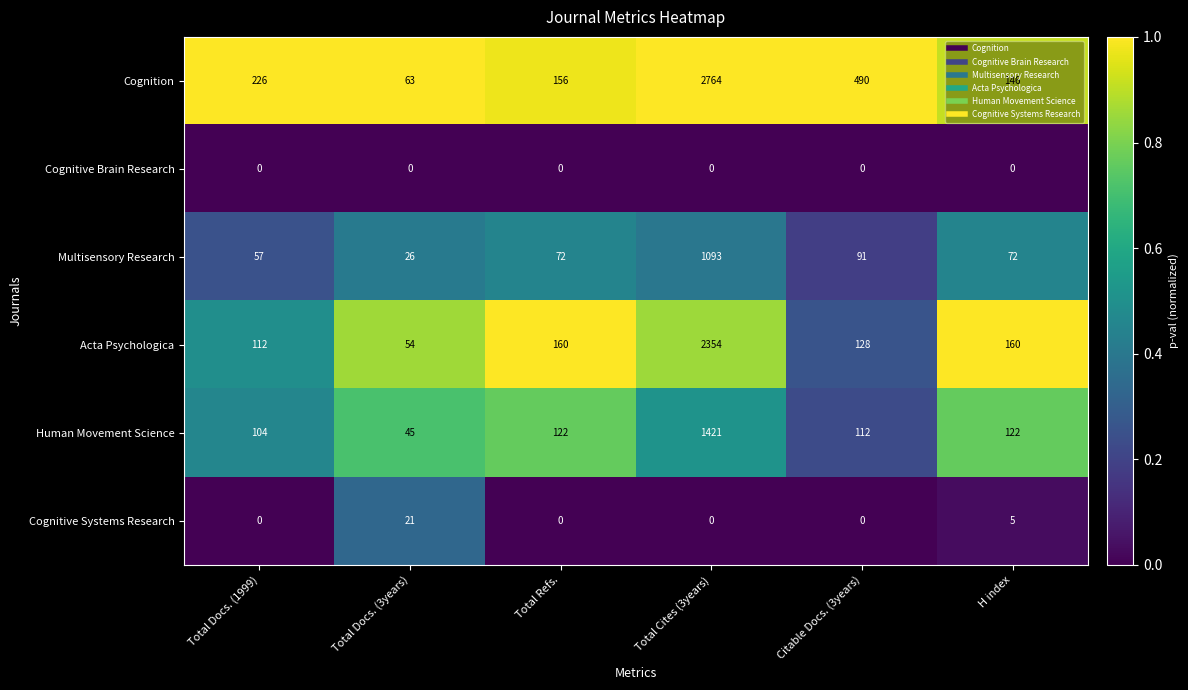

Count the number of data series in this chart.

6